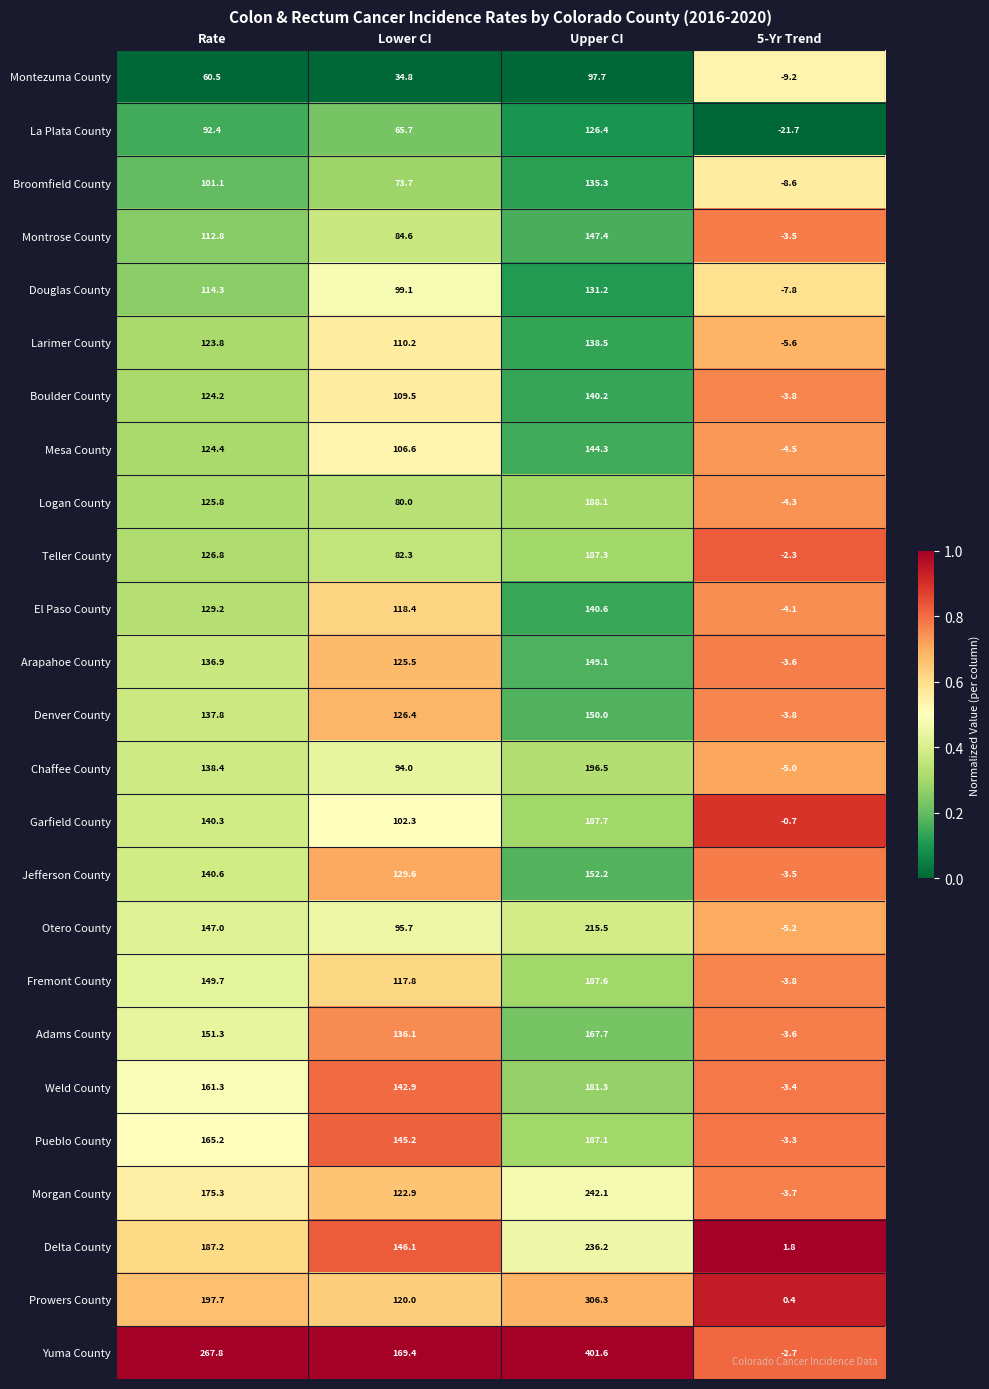

How many series are shown in this chart?

25